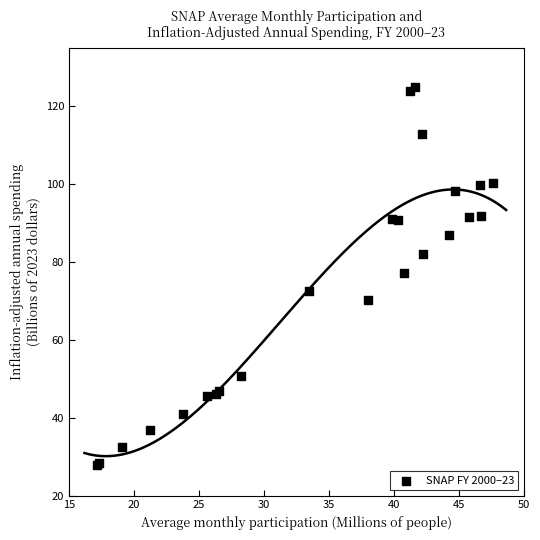

What Y value in the scatter plot is closest to 76?

77.2